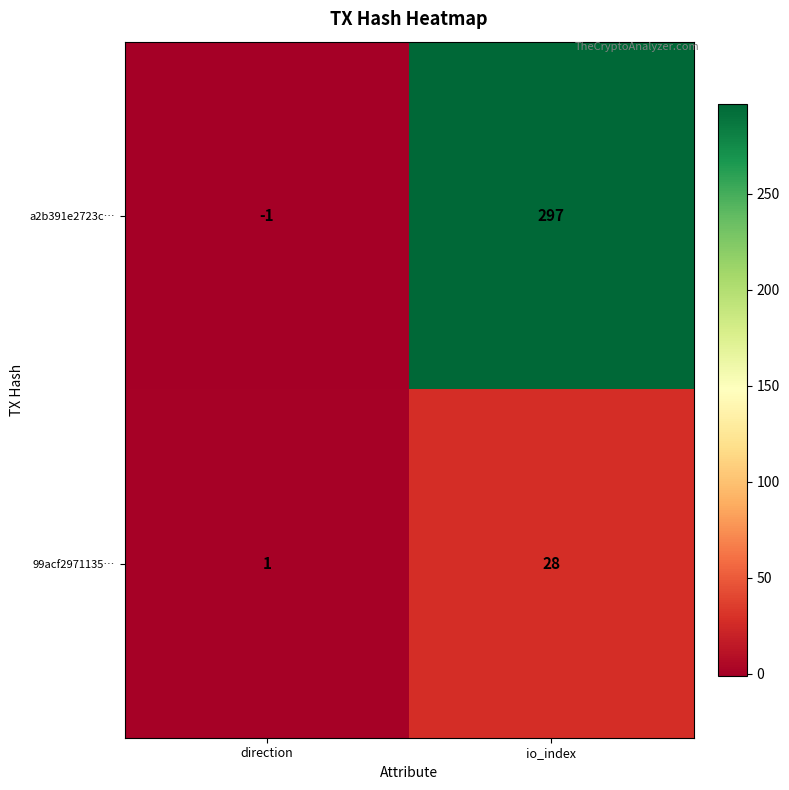

Which category has the lowest value across all series?

direction